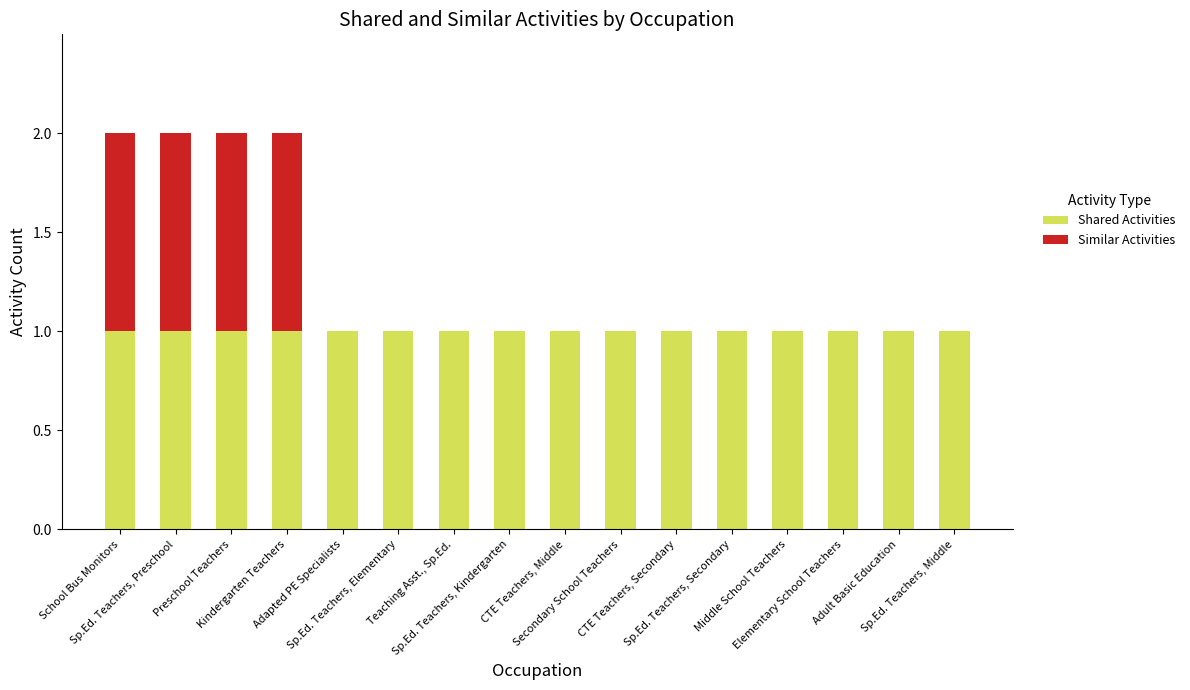

What are all the series names shown in the legend?

Shared Activities, Similar Activities